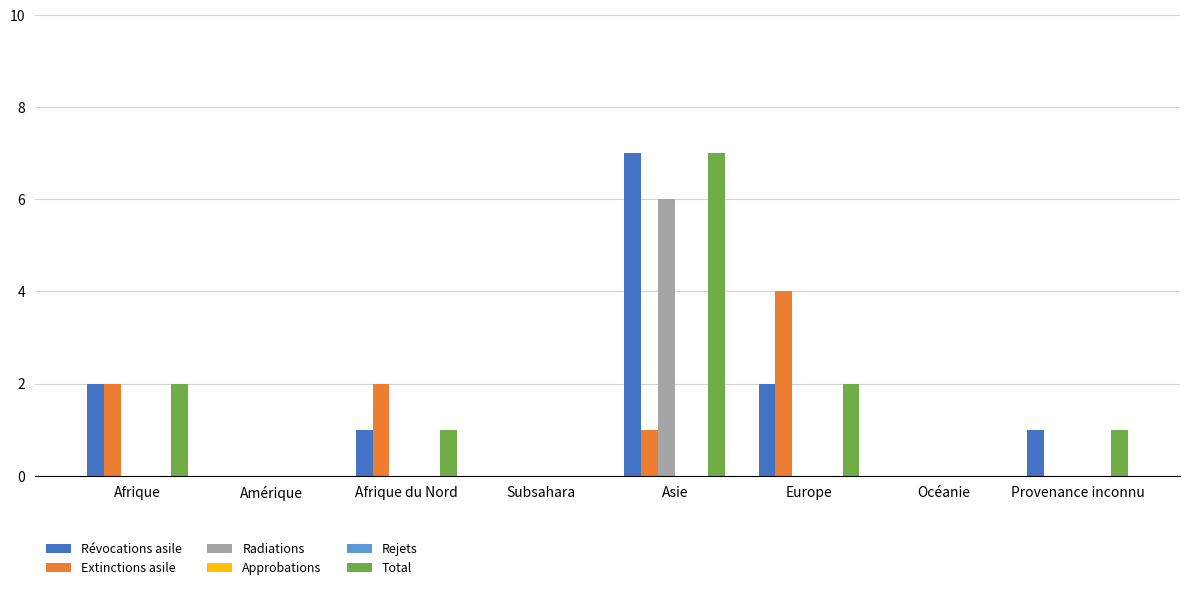

Reading left to right, extract all data points from this chart.

Révocations asile: 2	0	1	0	7	2	0	1
Extinctions asile: 2	0	2	0	1	4	0	0
Radiations: 0	0	0	0	6	0	0	0
Approbations: 0	0	0	0	0	0	0	0
Rejets: 0	0	0	0	0	0	0	0
Total: 2	0	1	0	7	2	0	1